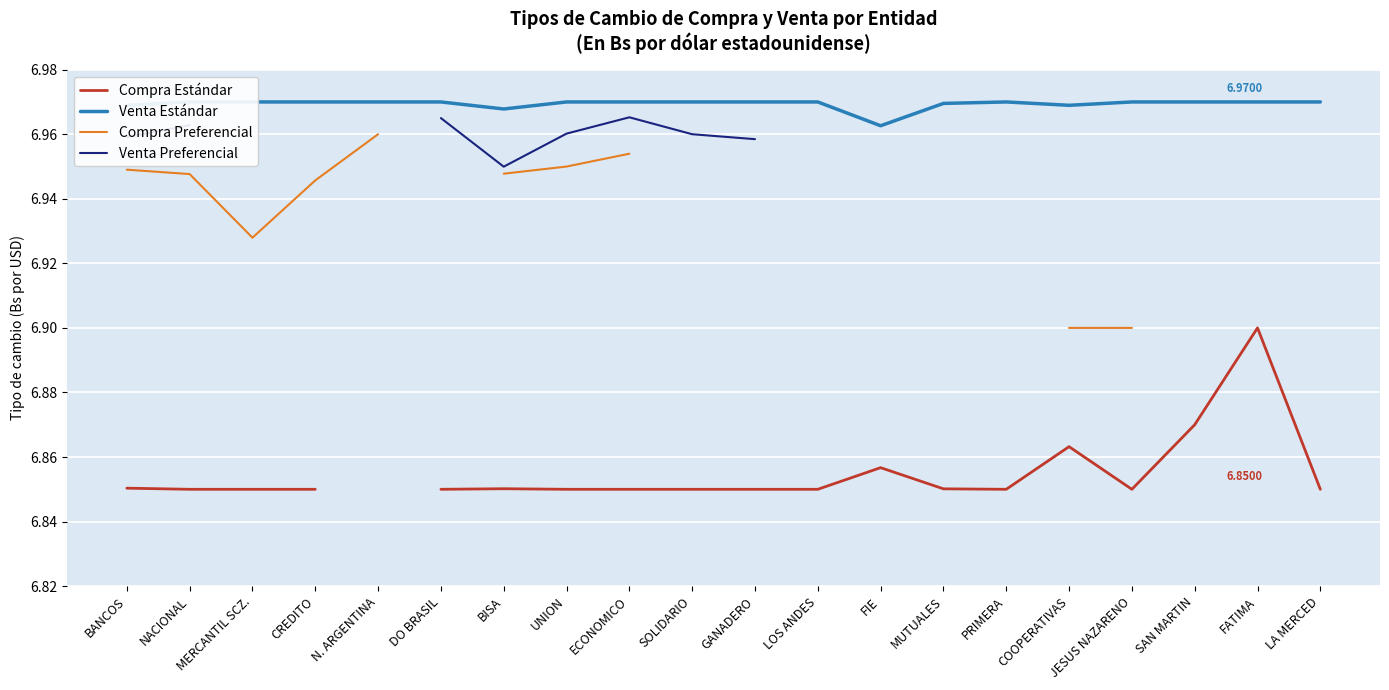

Which series changed the most between FIE and FATIMA?

Compra Estándar